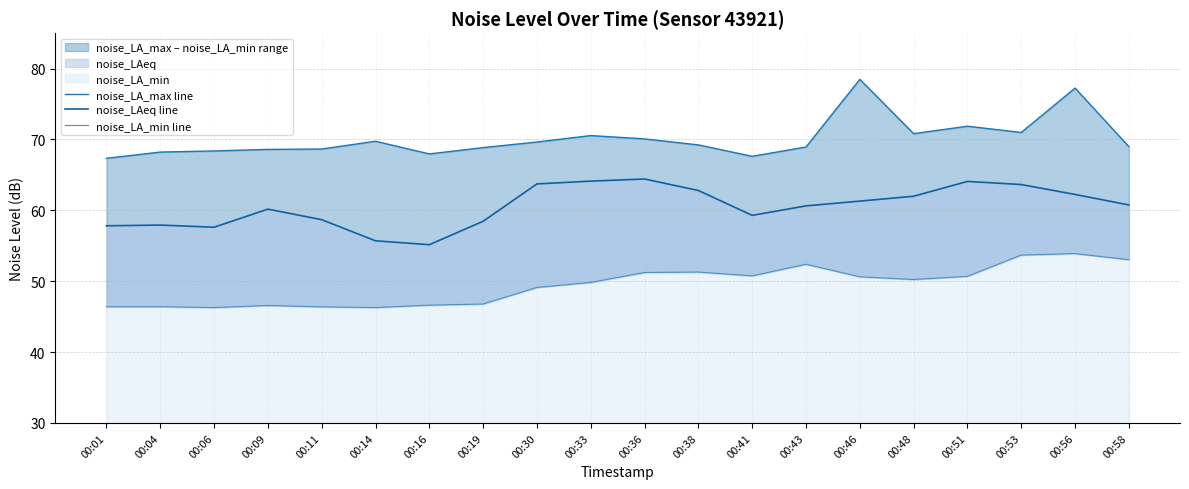

True or false: noise_LA_min line and noise_LA_max line cross at least once.

False